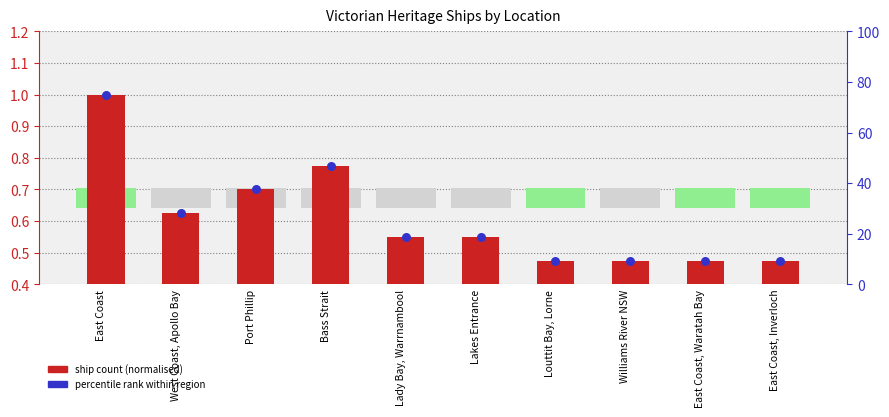

At how many categories does at least one series exceed 0?

10